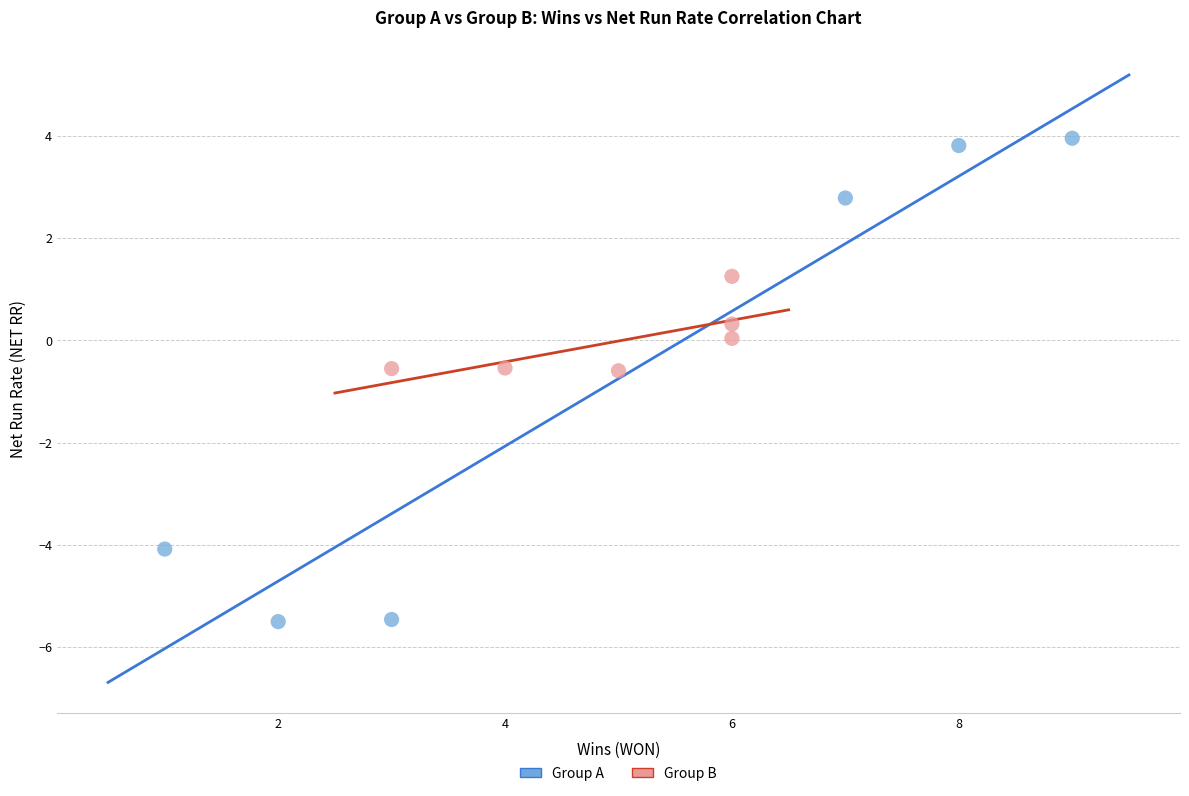

Which series reaches the maximum Y coordinate?

Group A